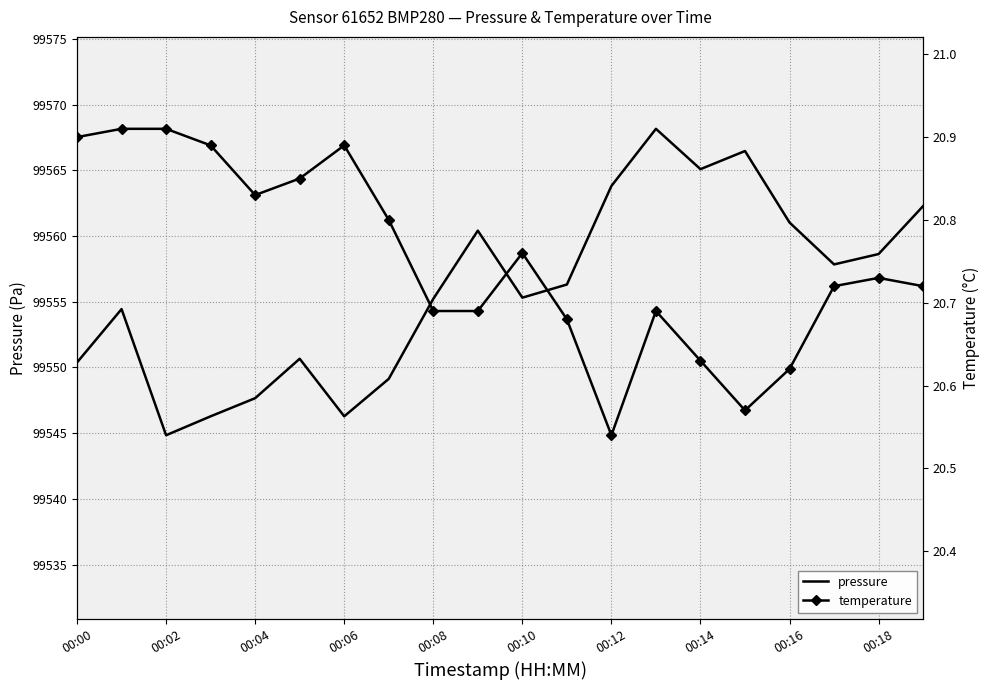

How many lines are shown in the chart?

2